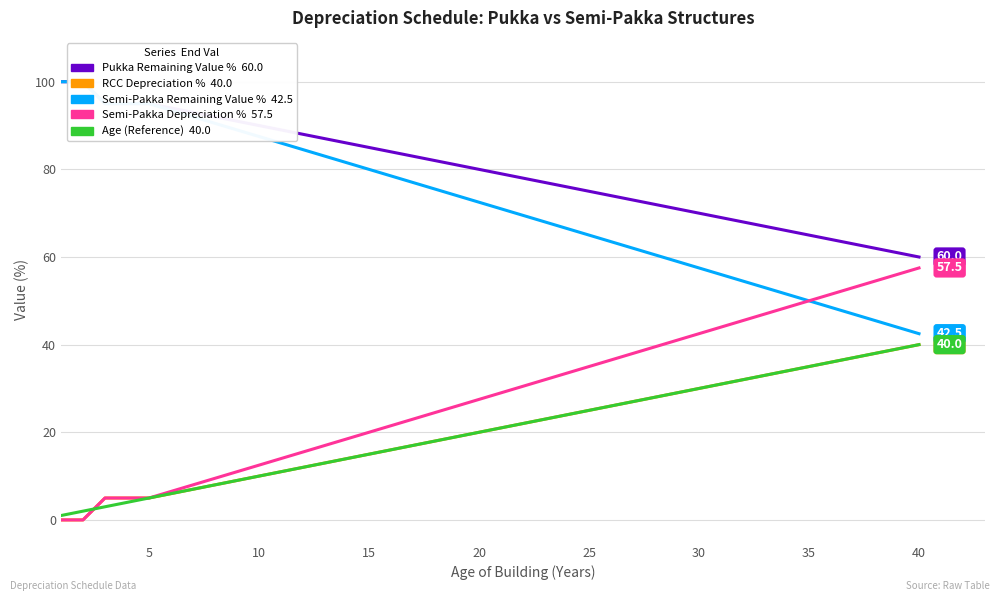

How many data points in Pukka Remaining Value % are above 80?

19